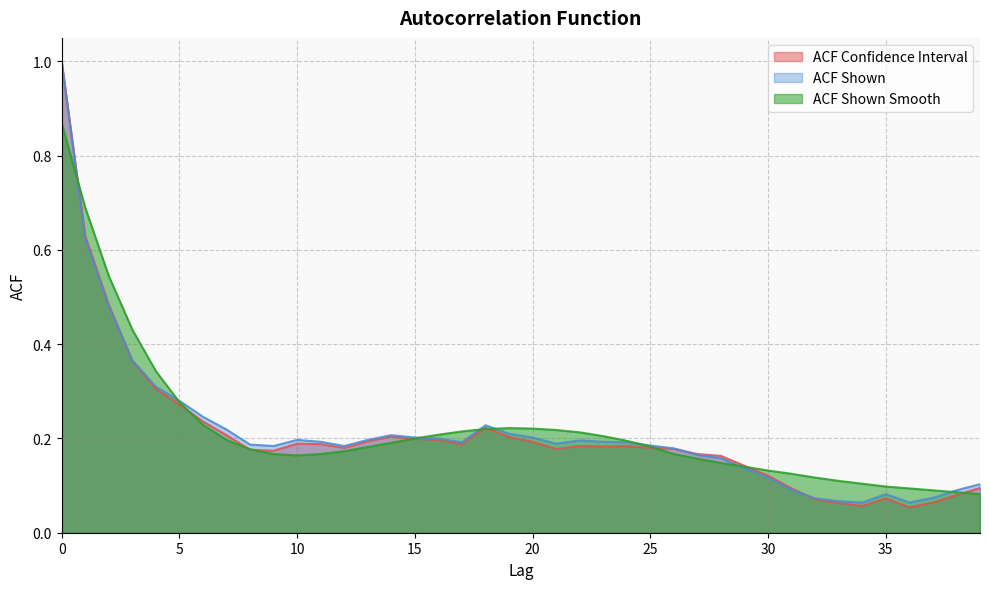

Rank the series at 17 from lowest to highest value.

acf_li, acf_shown, acf_shown_smooth